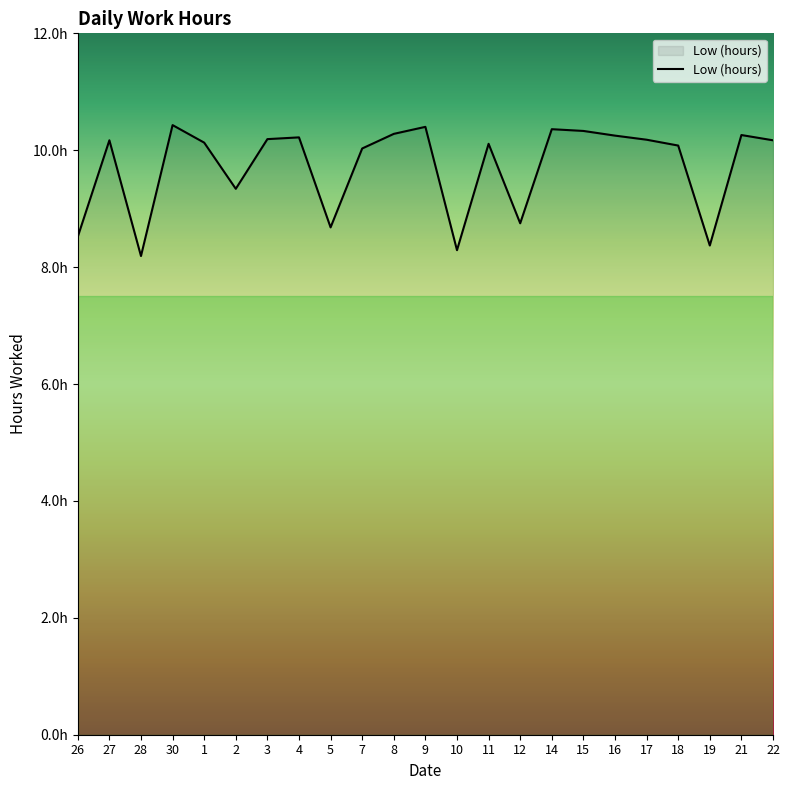

What is the difference between the maximum and minimum values?

2.2